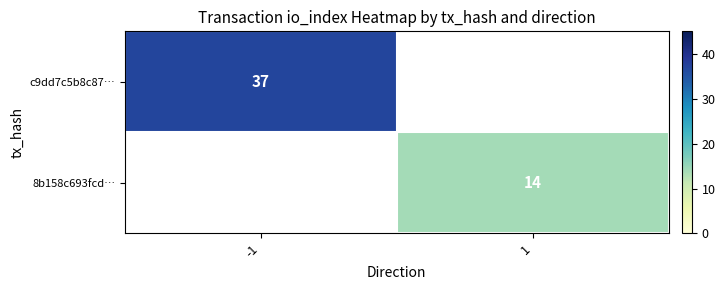

What is the minimum value shown in the chart?

14.0